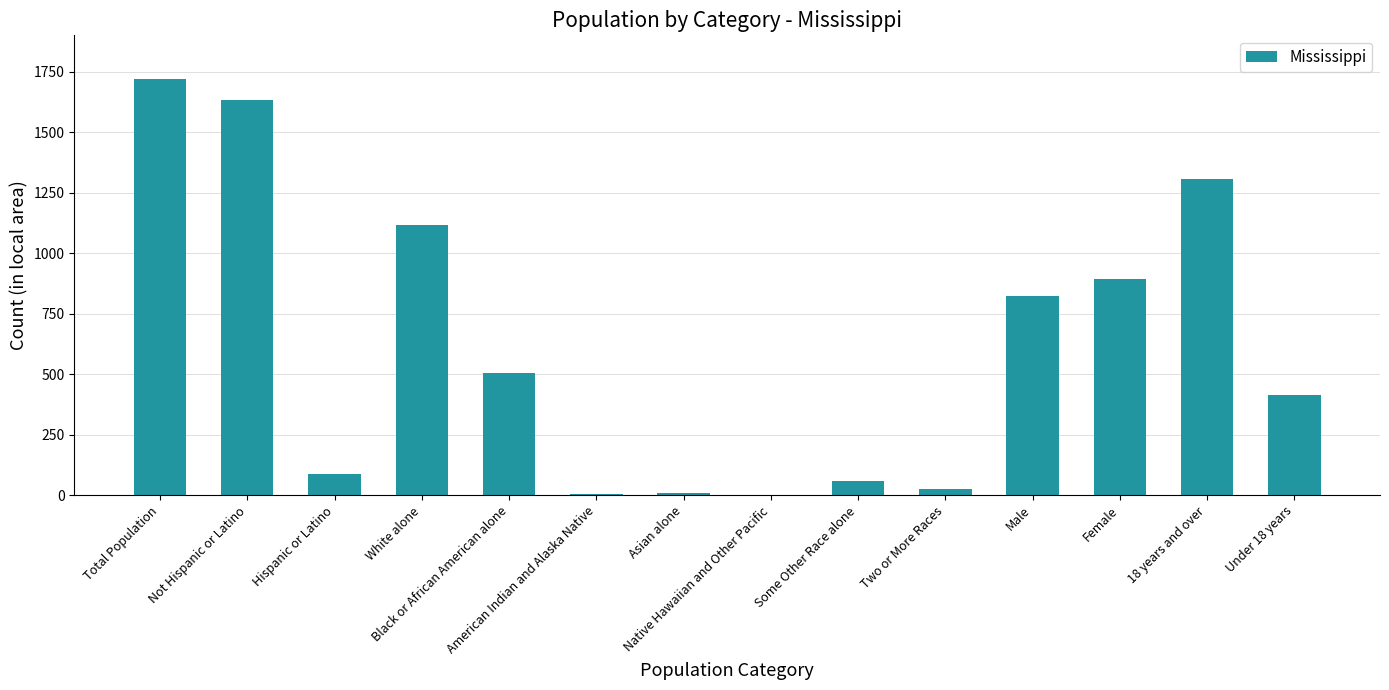

True or false: the data shows 704 at Under 18 years.

False